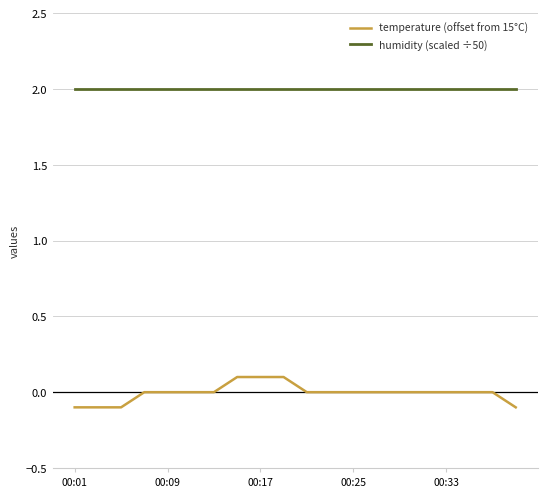

Which series has the widest spread of values?

temperature (offset from 15°C)